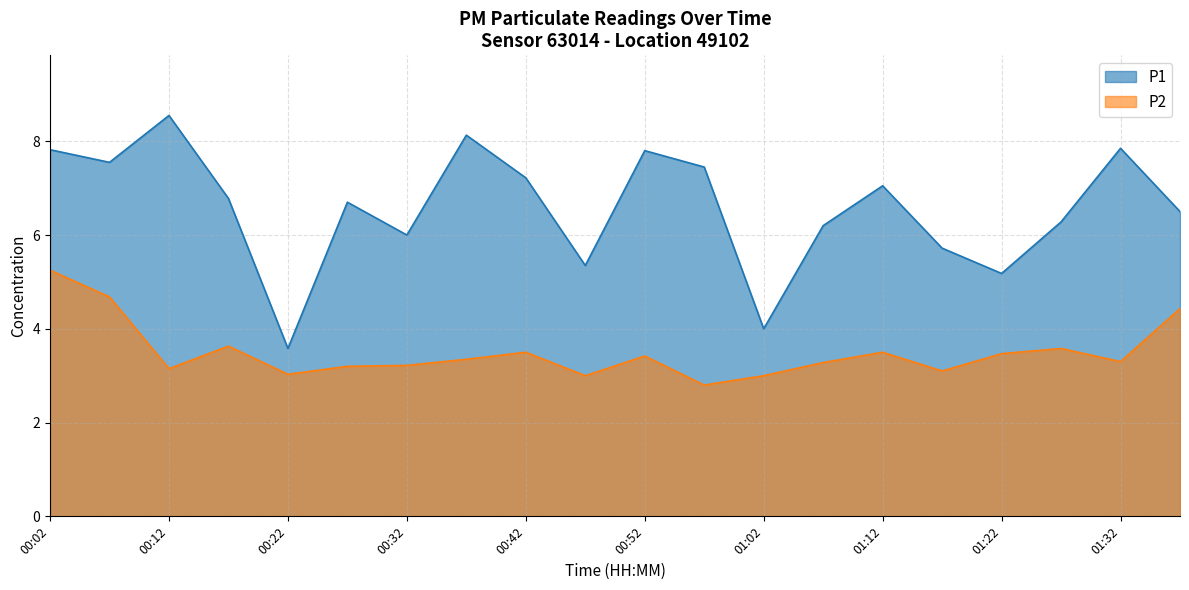

What is the spread (max minus min) of values at 01:22?

1.7